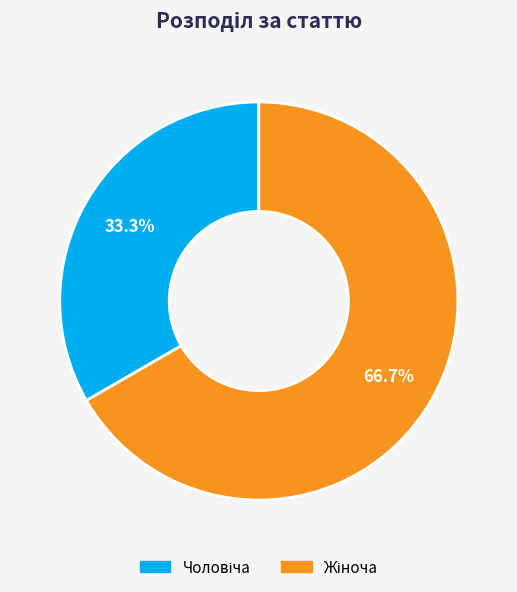

How many slices are in this pie chart?

2